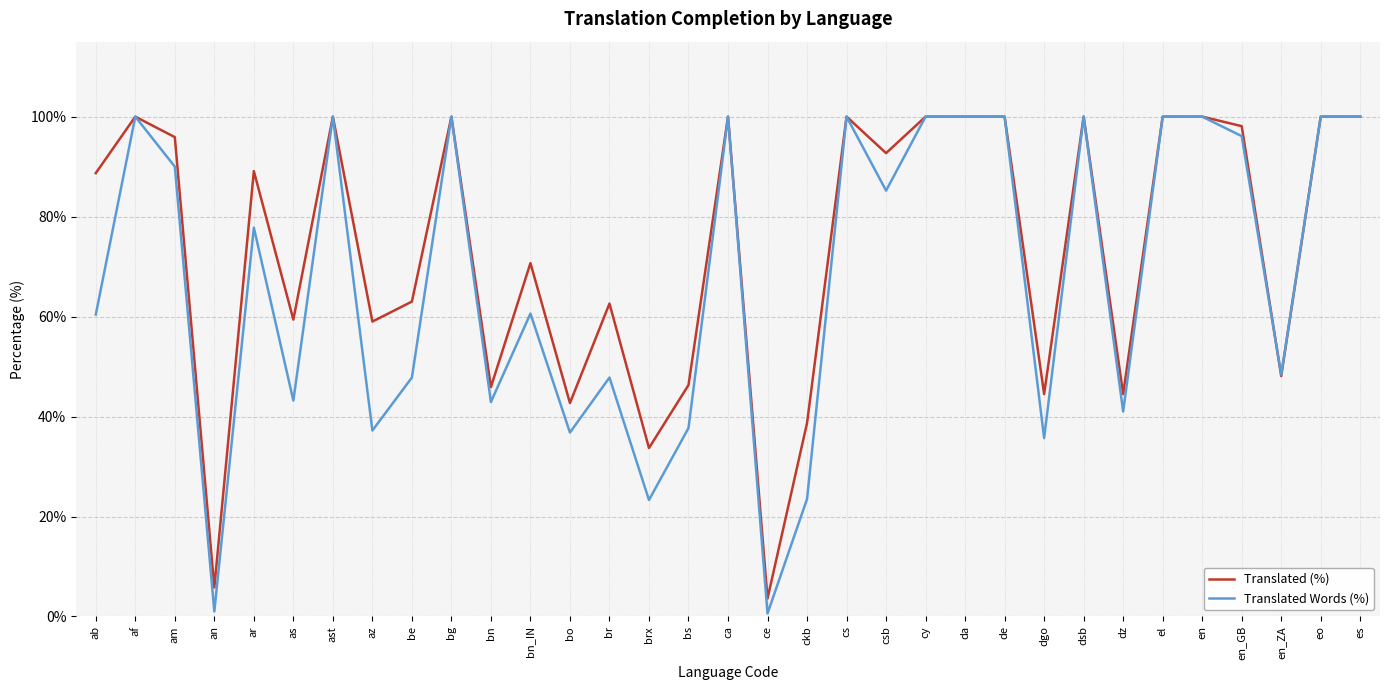

Which category has the lowest value in the Translated (%) series?

ce